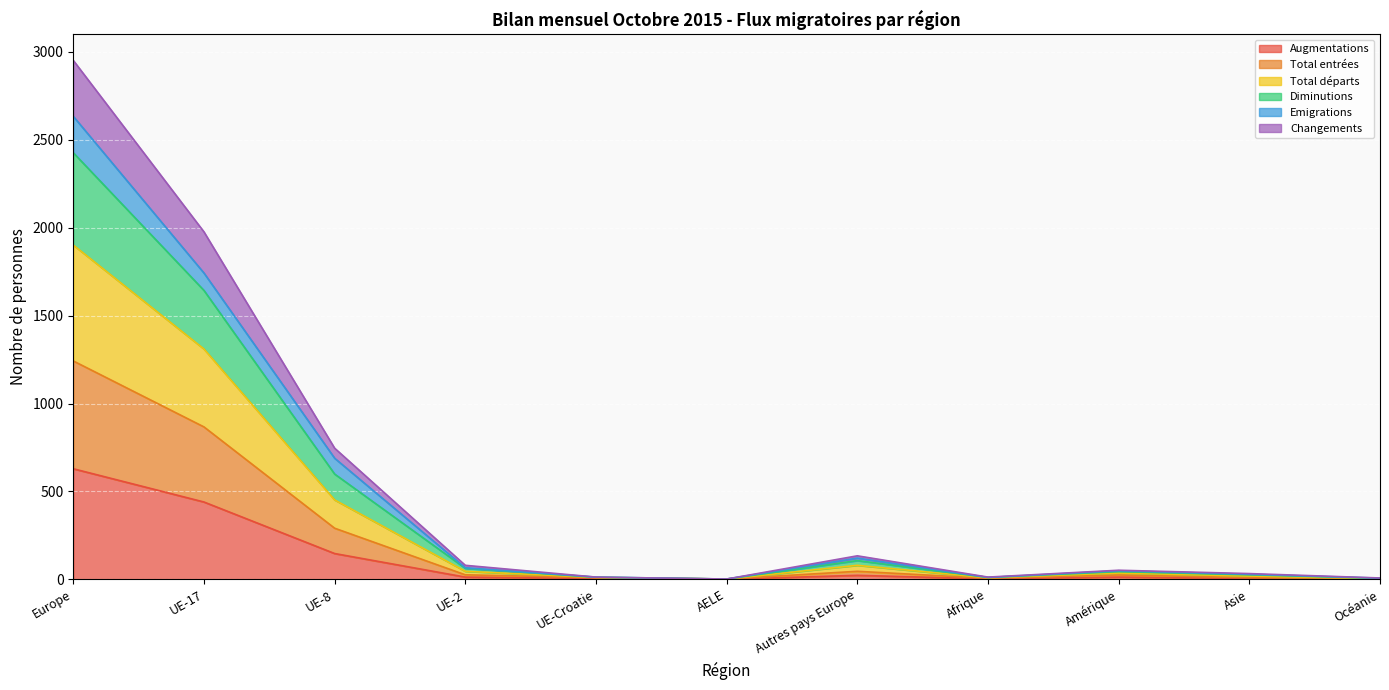

At which category is the sum across all series the highest?

Europe